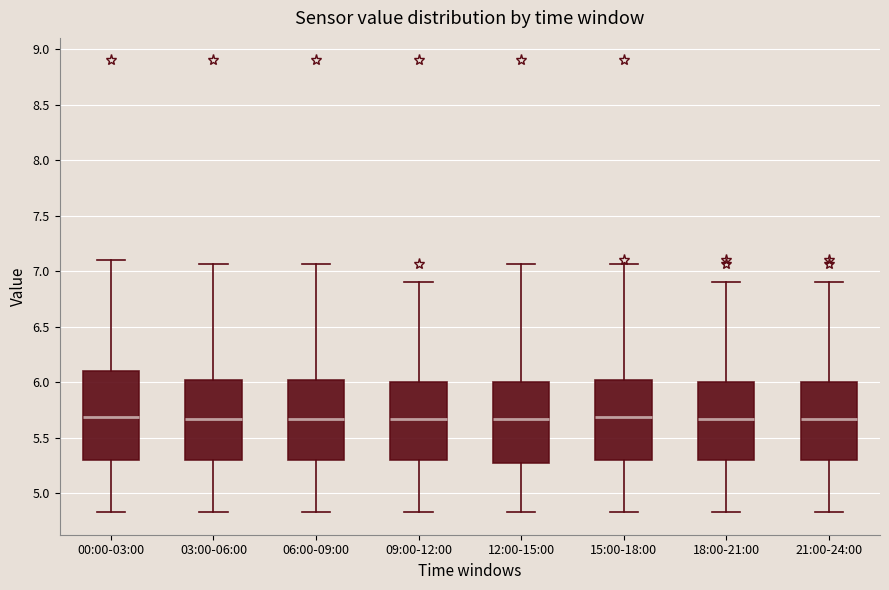

Comparing the boxes themselves (not the whiskers), which one is the tallest?

00:00-03:00